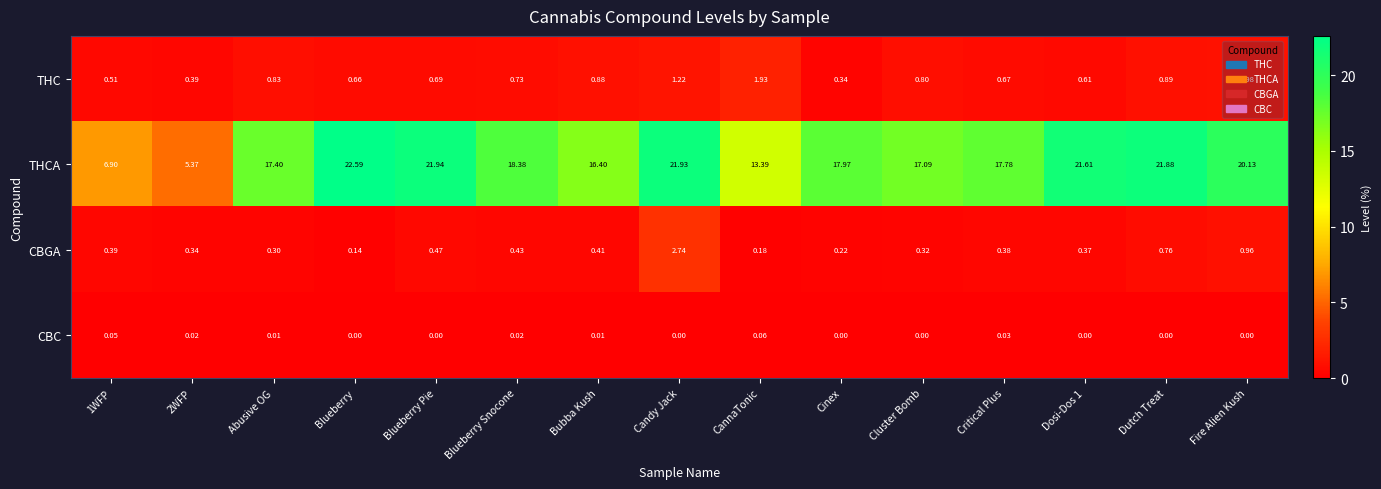

Rank the series by their maximum value, from highest to lowest.

THCA, CBGA, THC, CBC